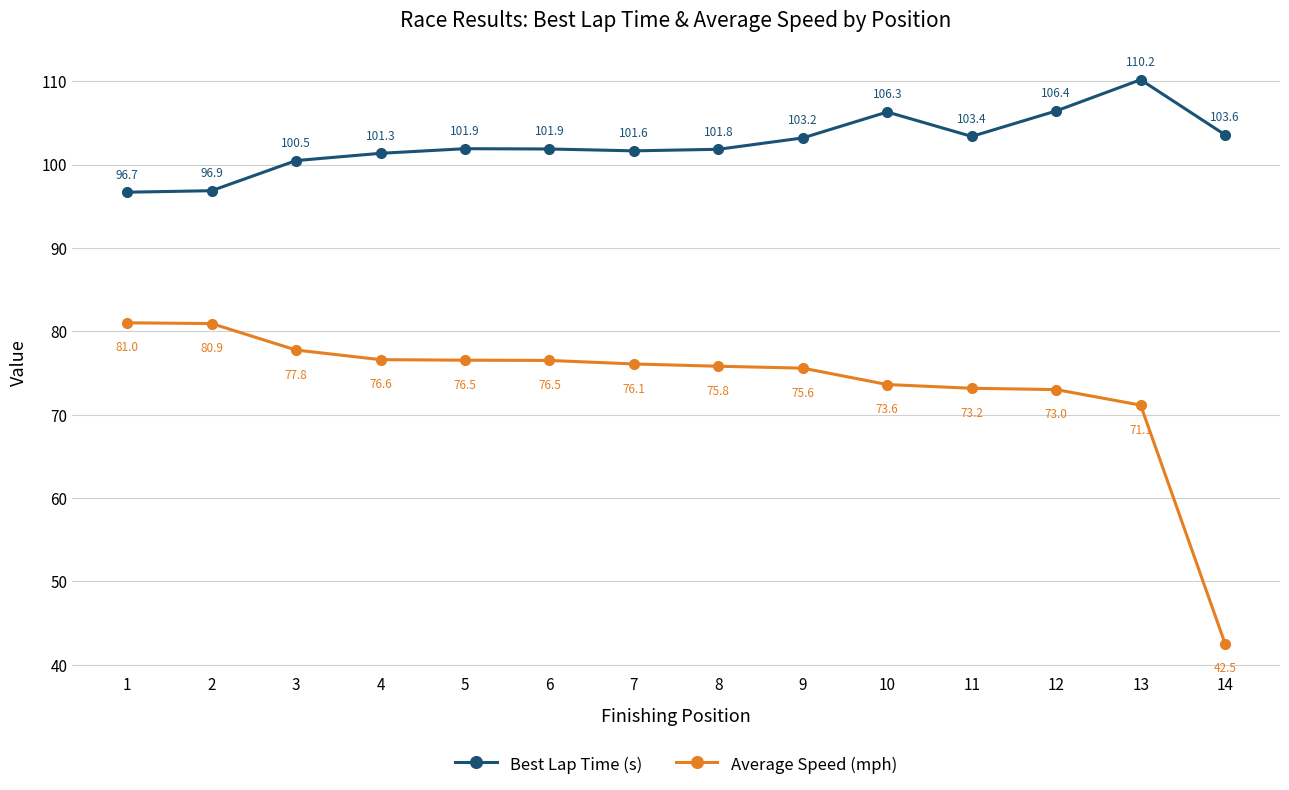

Rank the series by their average value, from highest to lowest.

Best Lap Time (s), Average Speed (mph)